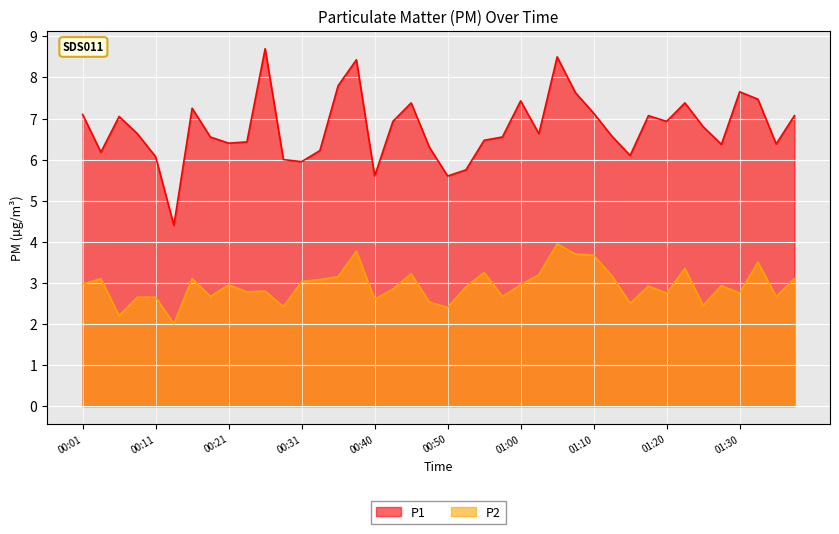

True or false: P2 and P1 intersect in this chart.

False